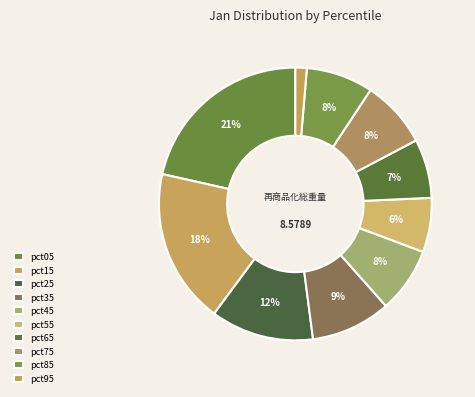

How many slices are in this pie chart?

10